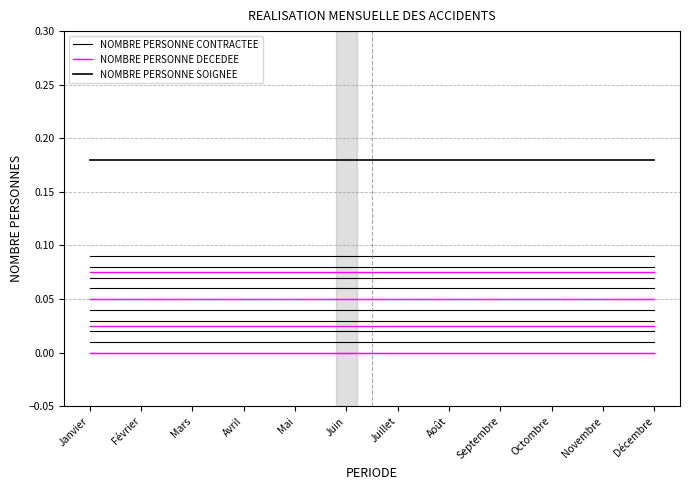

Is this an area chart (filled region under the line)?

No